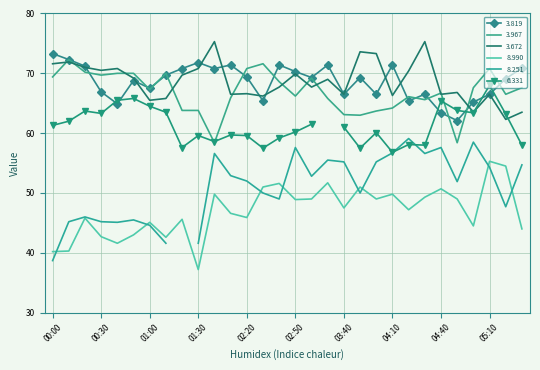

At which category is the sum across all series the highest?

02:40